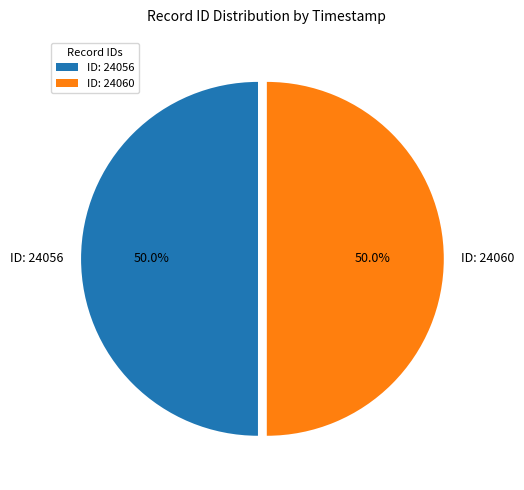

Approximately how many times larger is the value at ID: 24060 compared to ID: 24056?

1.0